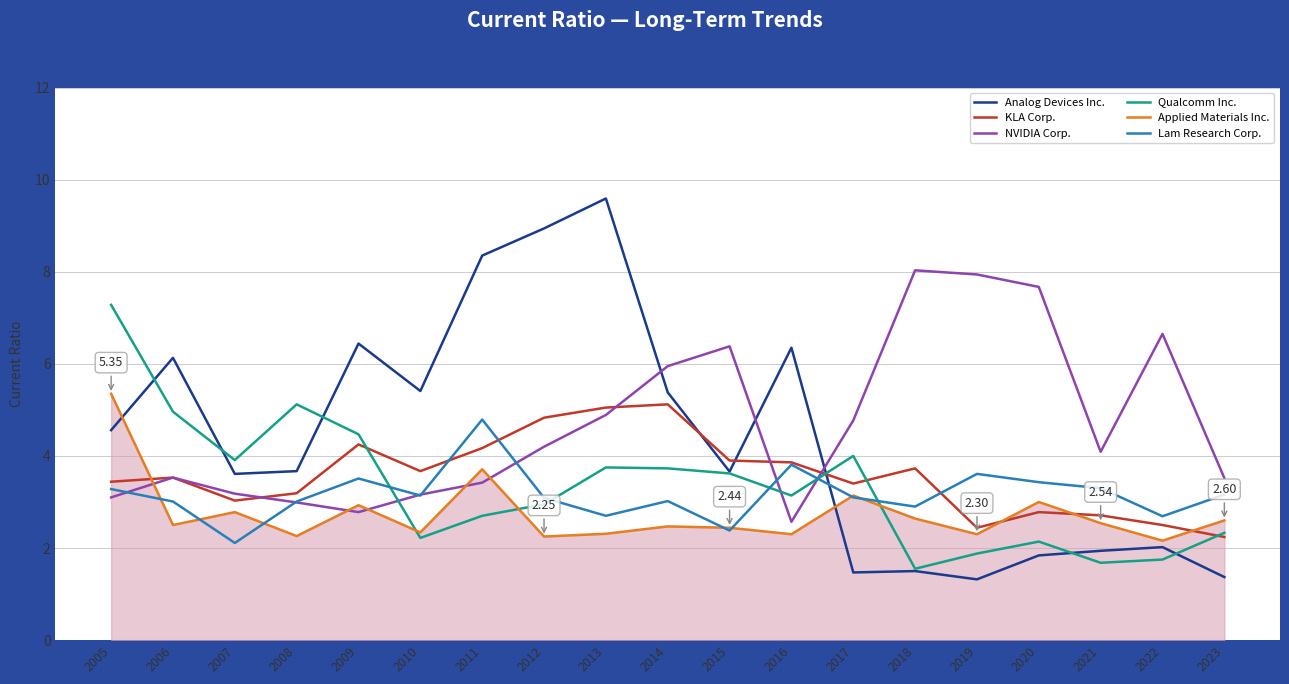

How many interior local valleys does the Analog Devices Inc. series have?

5